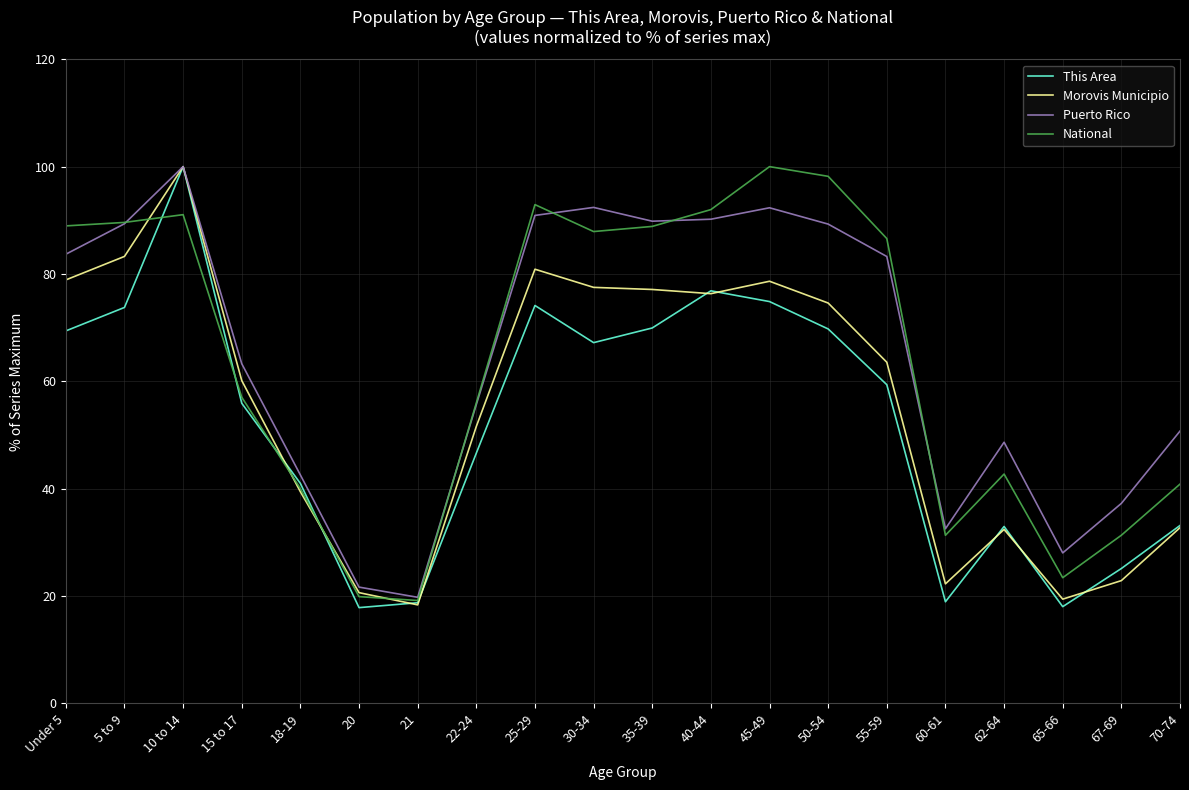

The Puerto Rico series shows 48.7 at 62-64. True or false?

True